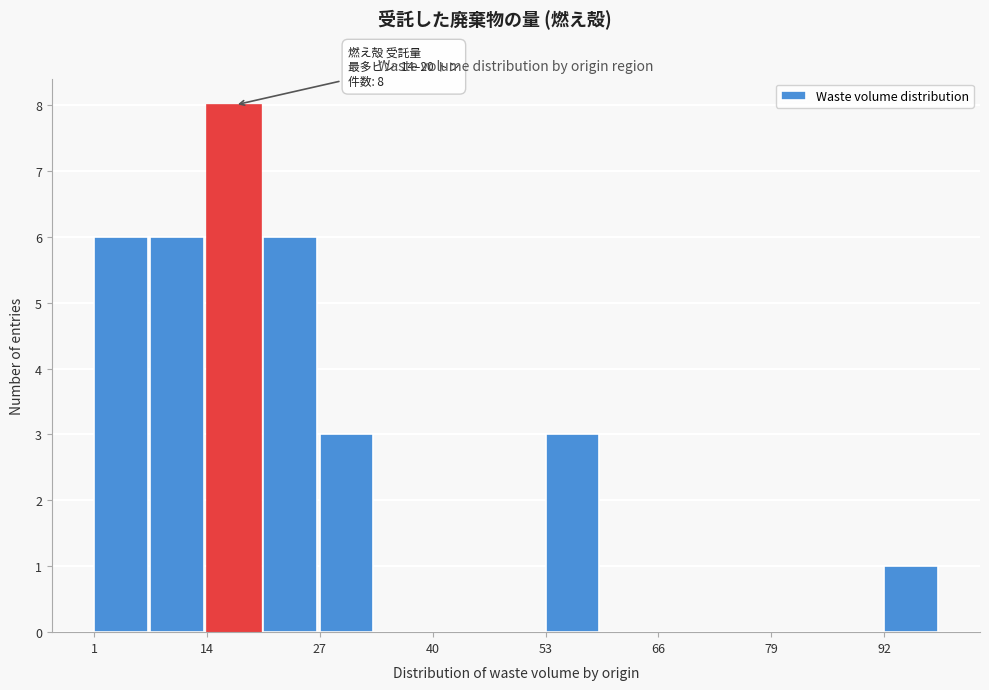

Read against the x-axis, roughly where is the centre of the tallest bar?

18